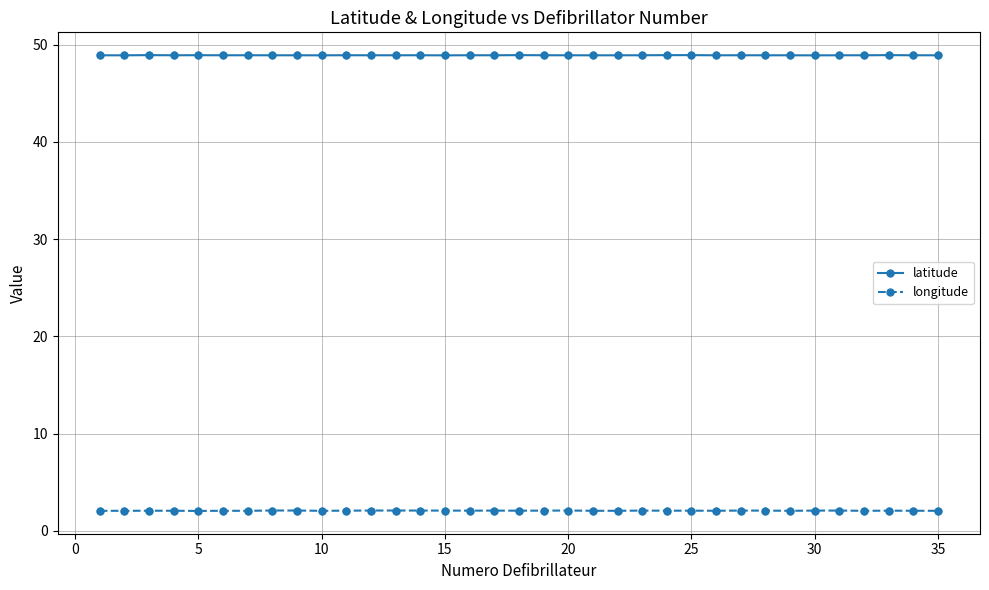

Which series has the largest range (max minus min)?

longitude